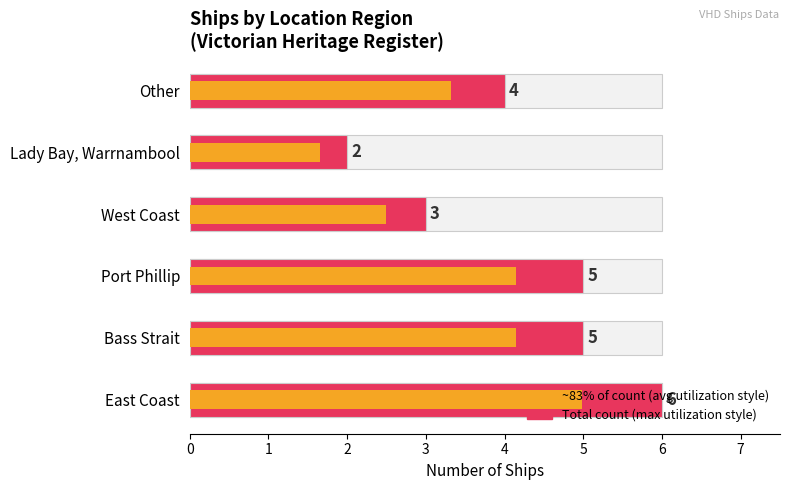

What is the average value of the ~83% of count series?

3.5